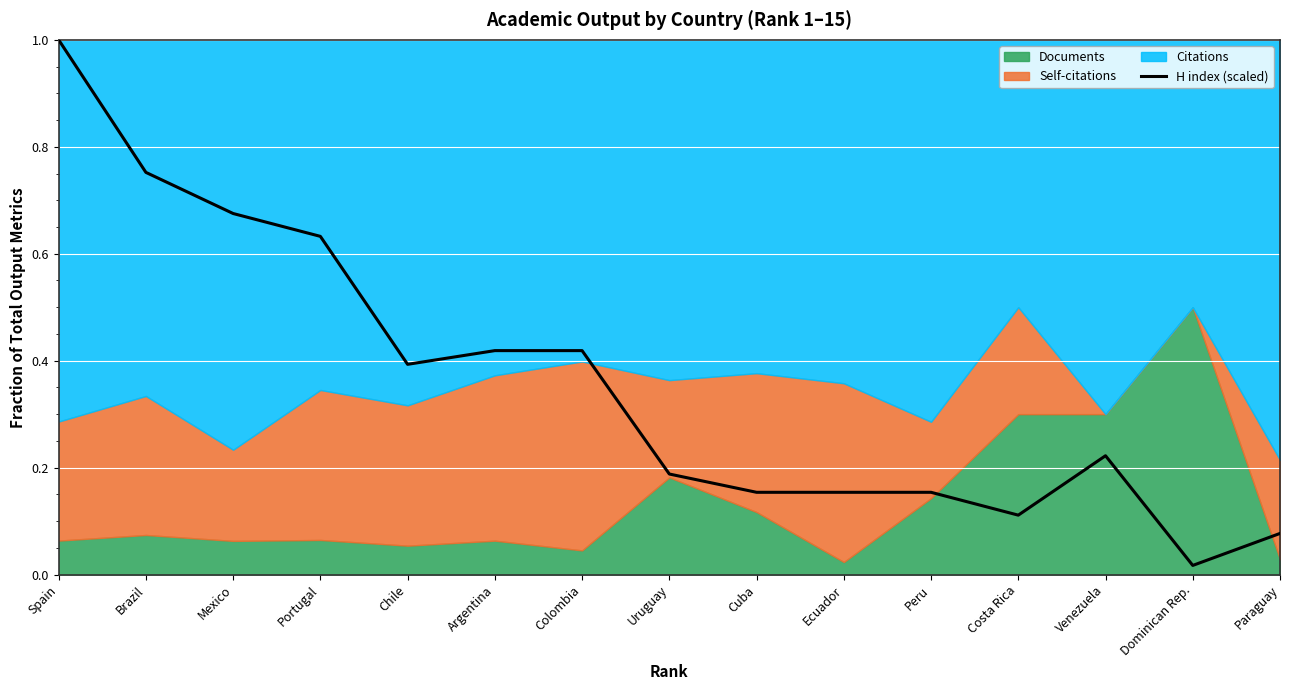

Rank the categories by value from lowest to highest.

Dominican Rep., Paraguay, Costa Rica, Cuba, Ecuador, Peru, Uruguay, Venezuela, Chile, Argentina, Colombia, Portugal, Mexico, Brazil, Spain